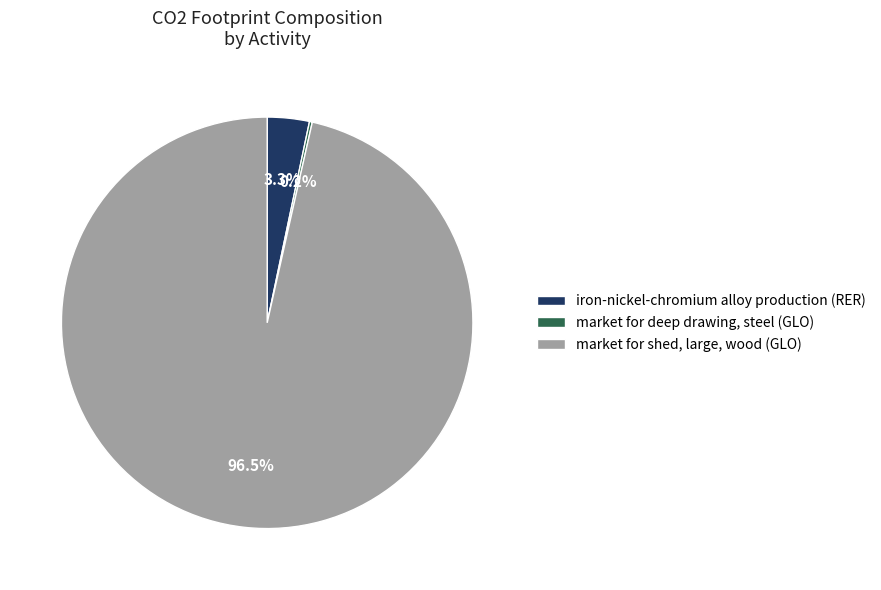

To the nearest percent, what portion does iron-nickel-chromium alloy production (RER) represent?

3%